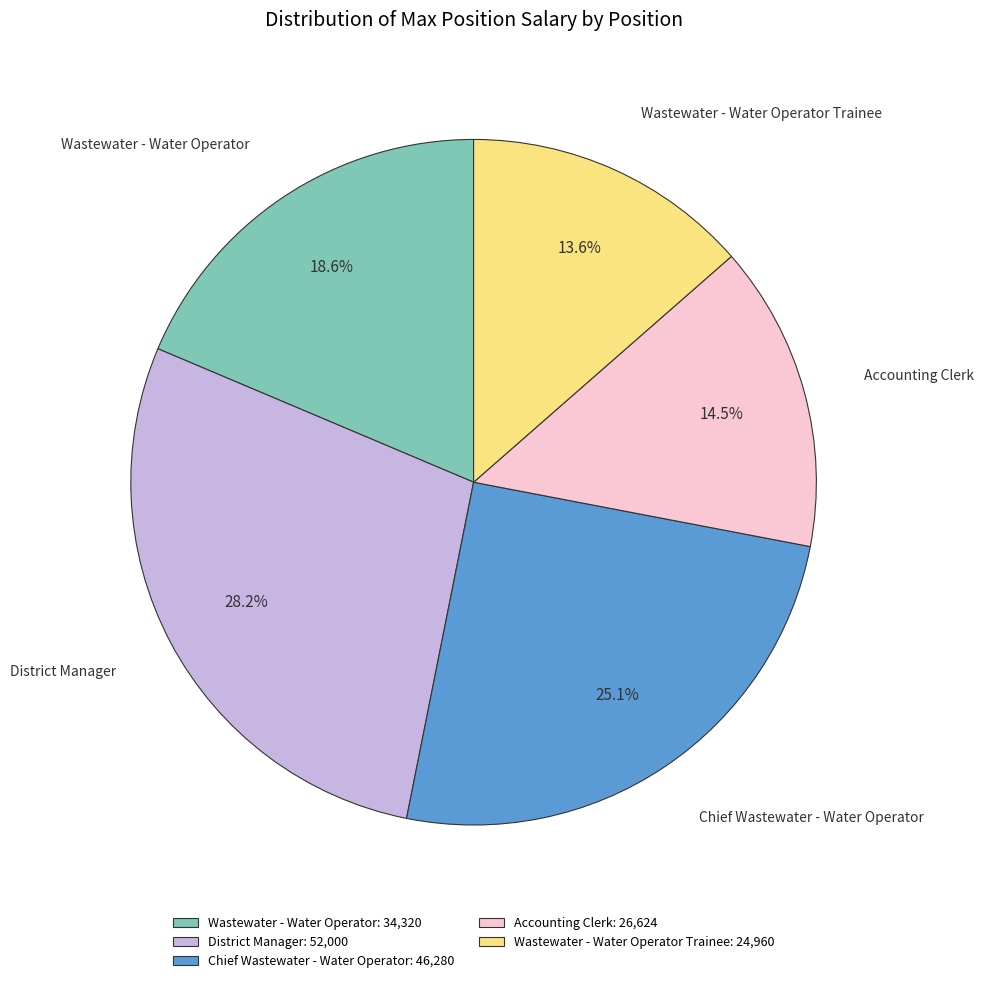

Do Wastewater - Water Operator and Chief Wastewater - Water Operator together represent more than half of the pie?

No